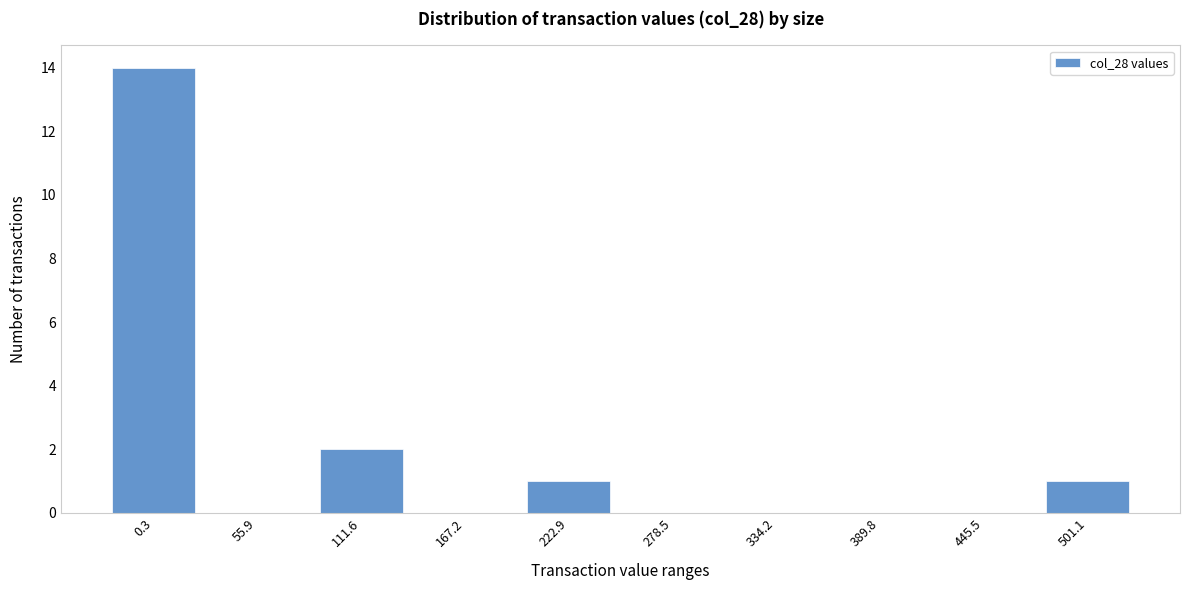

Reading left to right, extract all data points from this chart.

0.3=14	55.9=0	111.6=2	167.2=0	222.9=1	278.5=0	334.2=0	389.8=0	445.5=0	501.1=1